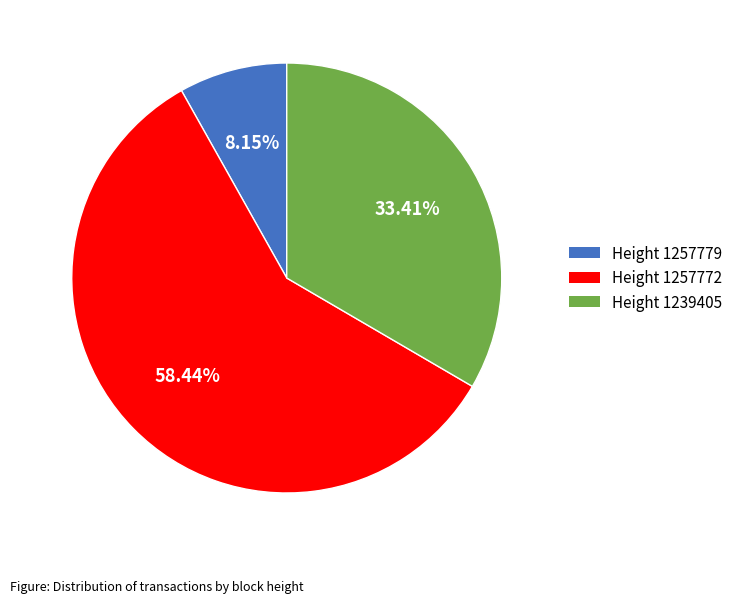

Which category has the smallest portion of the pie?

Height 1257779